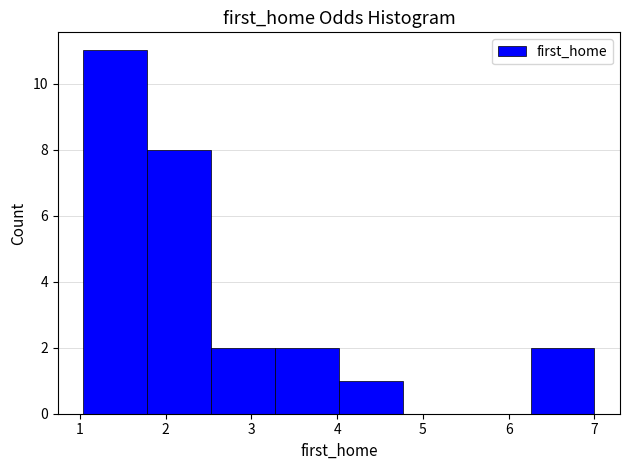

Reading left to right, transcribe this chart: for each bar, give the range it covers on the x-axis and its height. Neither the bar edges nor the heights are printed on the chart, so give them approximately, as read against the axes.

1.0 to 1.8: 11
1.8 to 2.5: 8
2.5 to 3.3: 2
3.3 to 4.0: 2
4.0 to 4.8: 1
4.8 to 5.5: 0
5.5 to 6.3: 0
6.3 to 7.0: 2